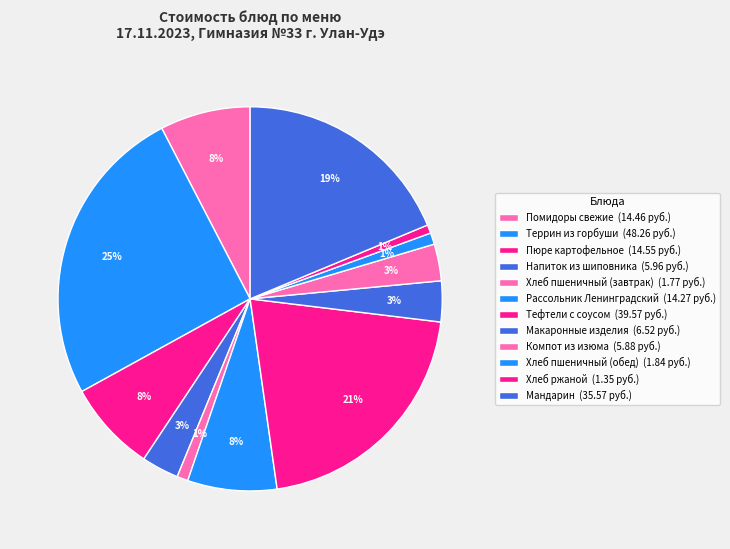

Do Мандарин and Хлеб пшеничный (завтрак) together represent more than half of the pie?

No